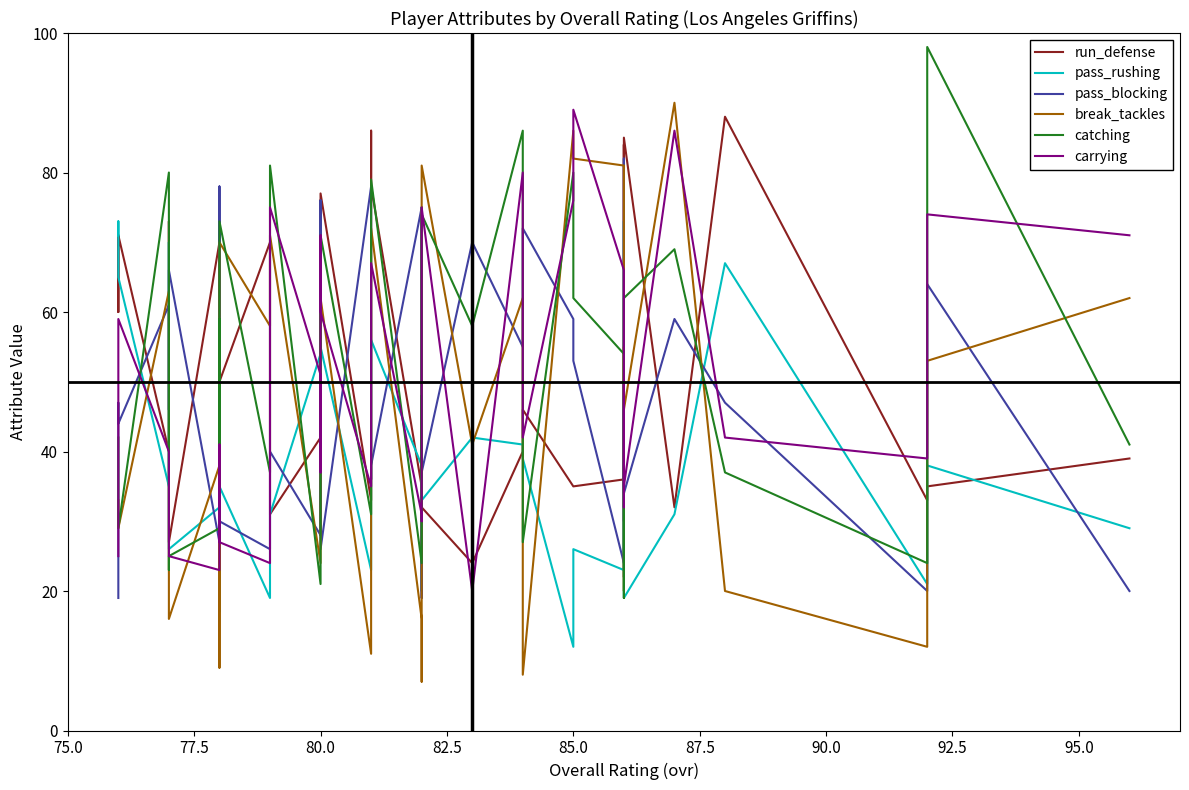

Where does the carrying series first go above 42?

77.5